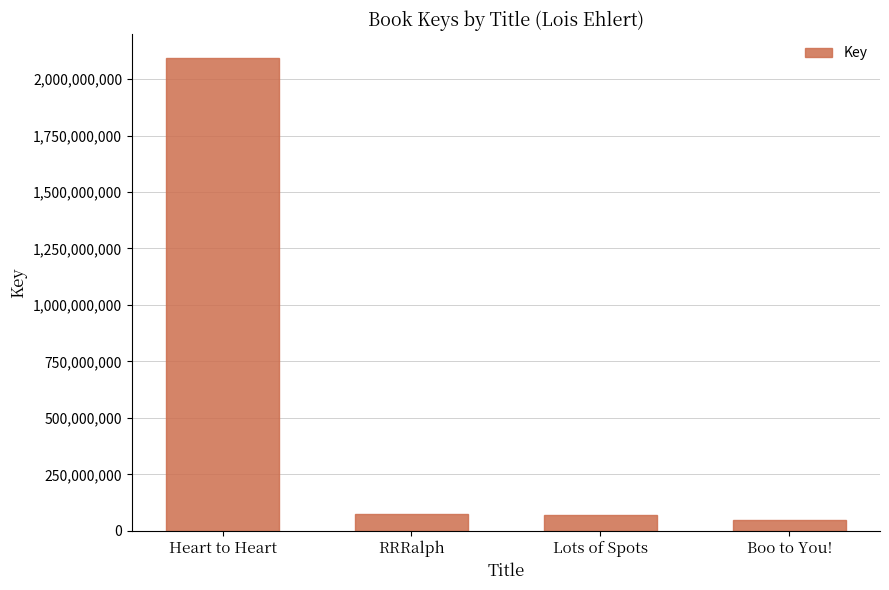

Where does the data first go above 73606326?

Heart to Heart